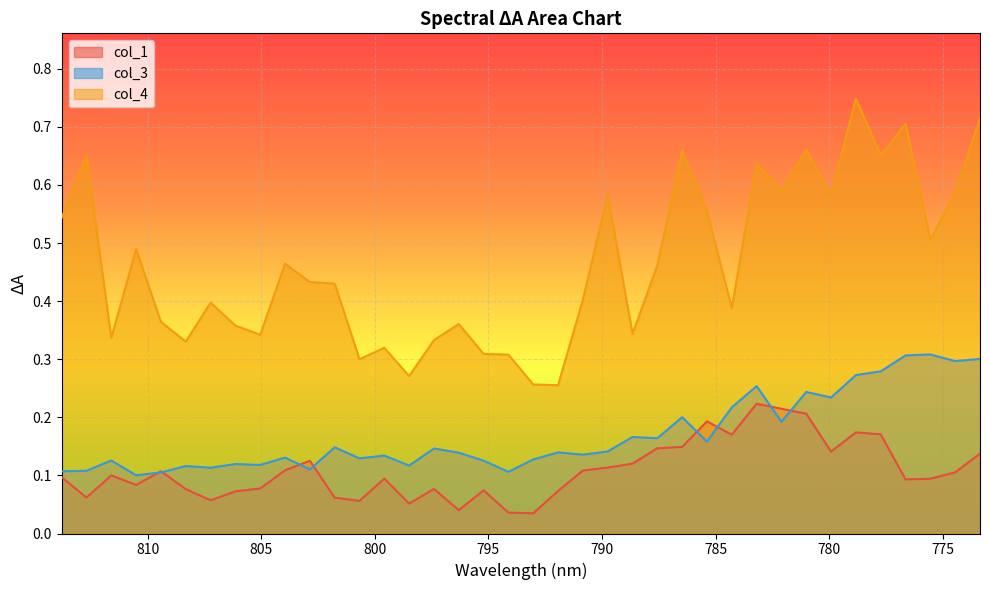

What is the approximate value of col_4 at 788.6548?

0.3